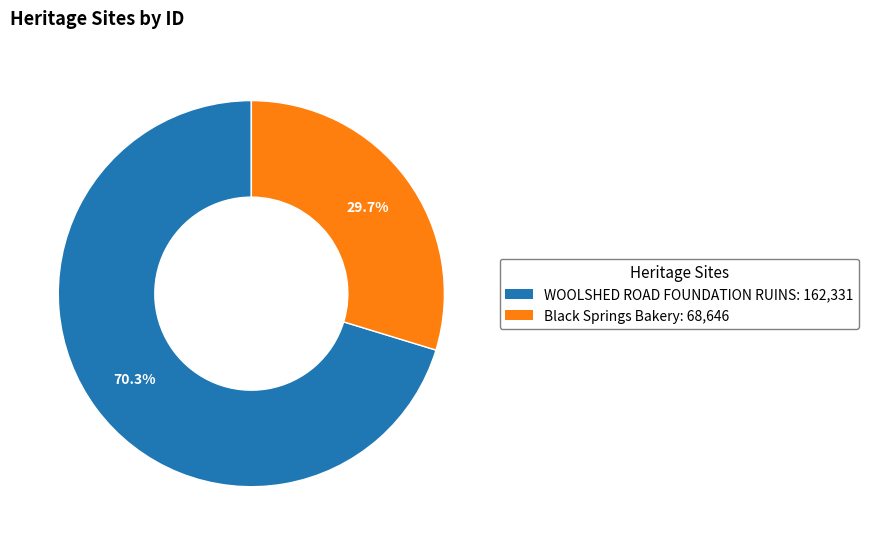

The Black Springs Bakery slice represents 30% of the pie. True or false?

True